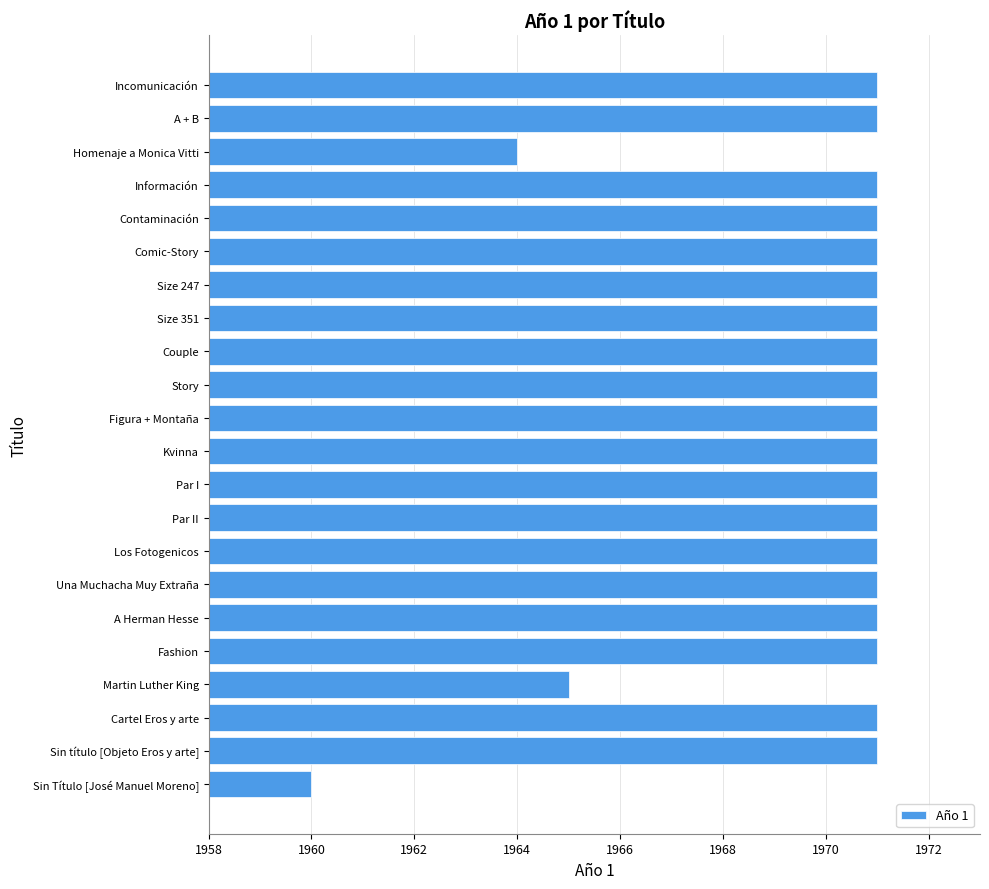

Which category has the lowest value across all series?

Sin Título [José Manuel Moreno]